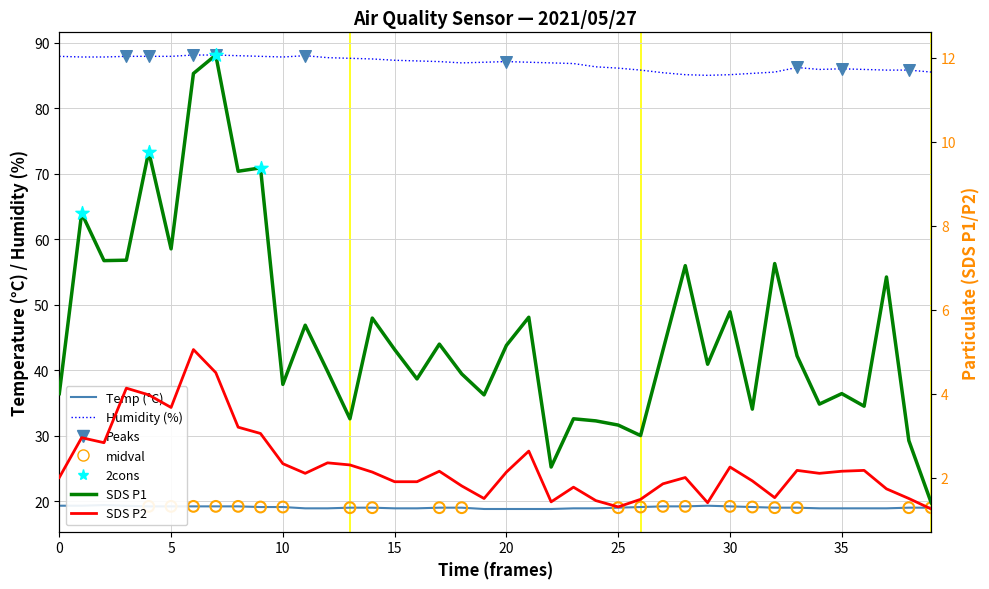

Which series contains the lowest Y value?

SDS_P2